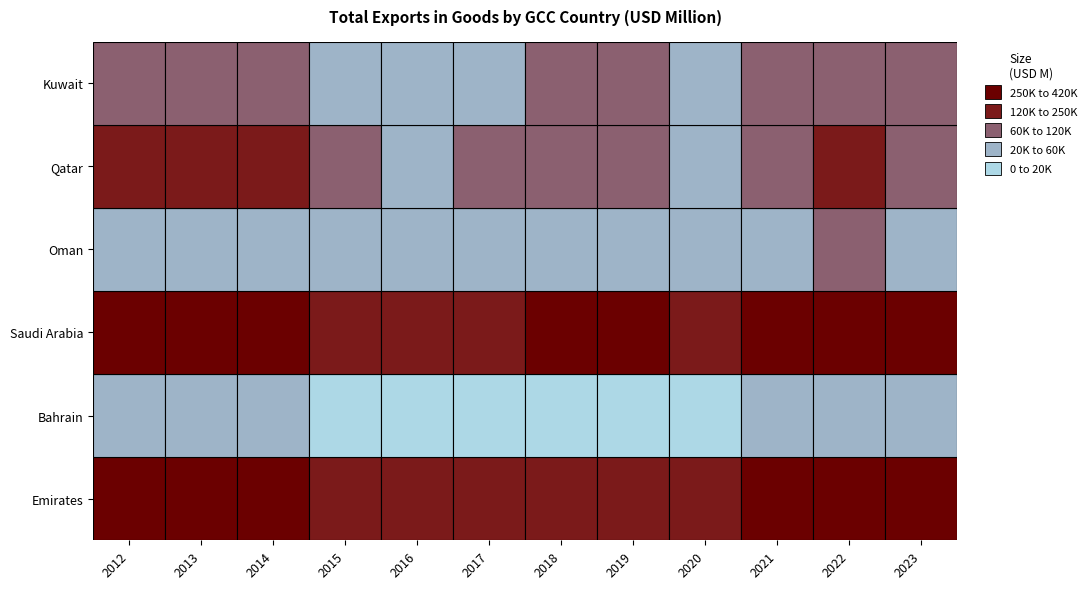

What is the total value across all series at 2015?

602561.4